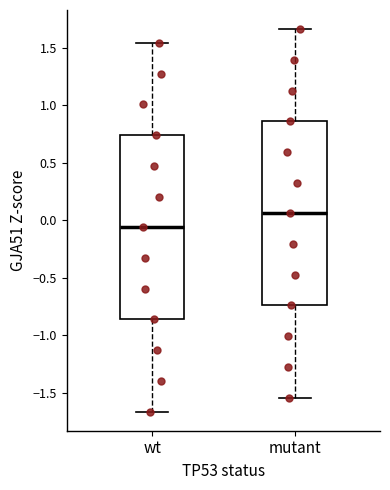

Which box's median line is the lowest?

wt